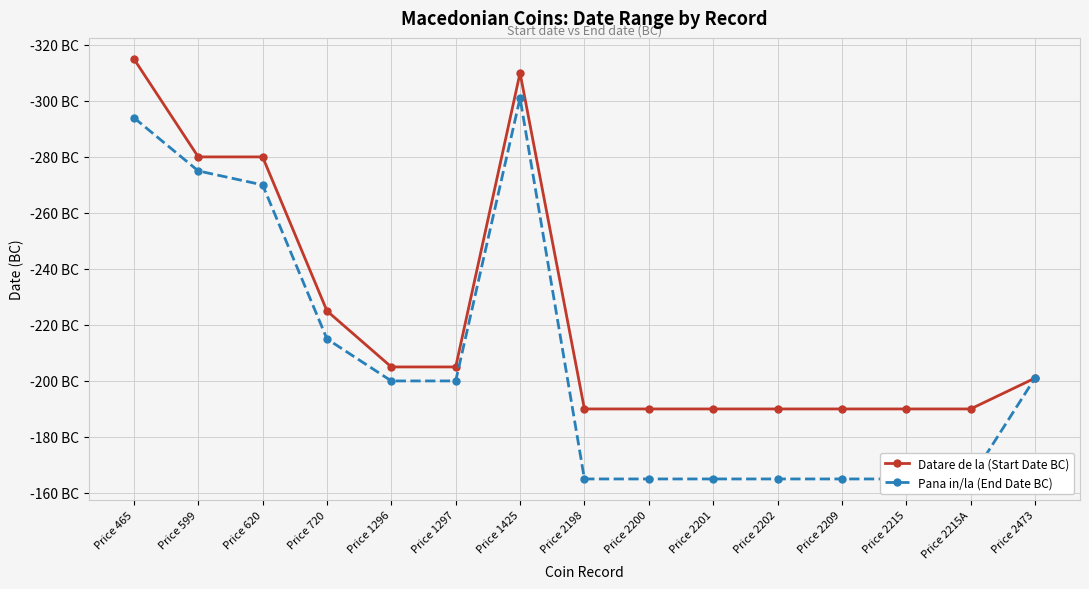

How many data points in Pana in/la (End Date BC) are above -200?

7